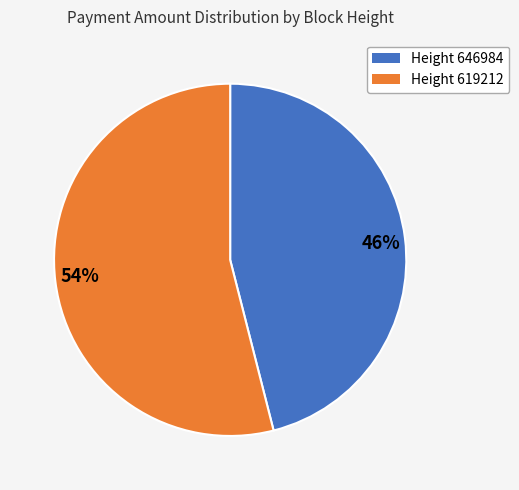

The 54% slice represents 59% of the pie. True or false?

False